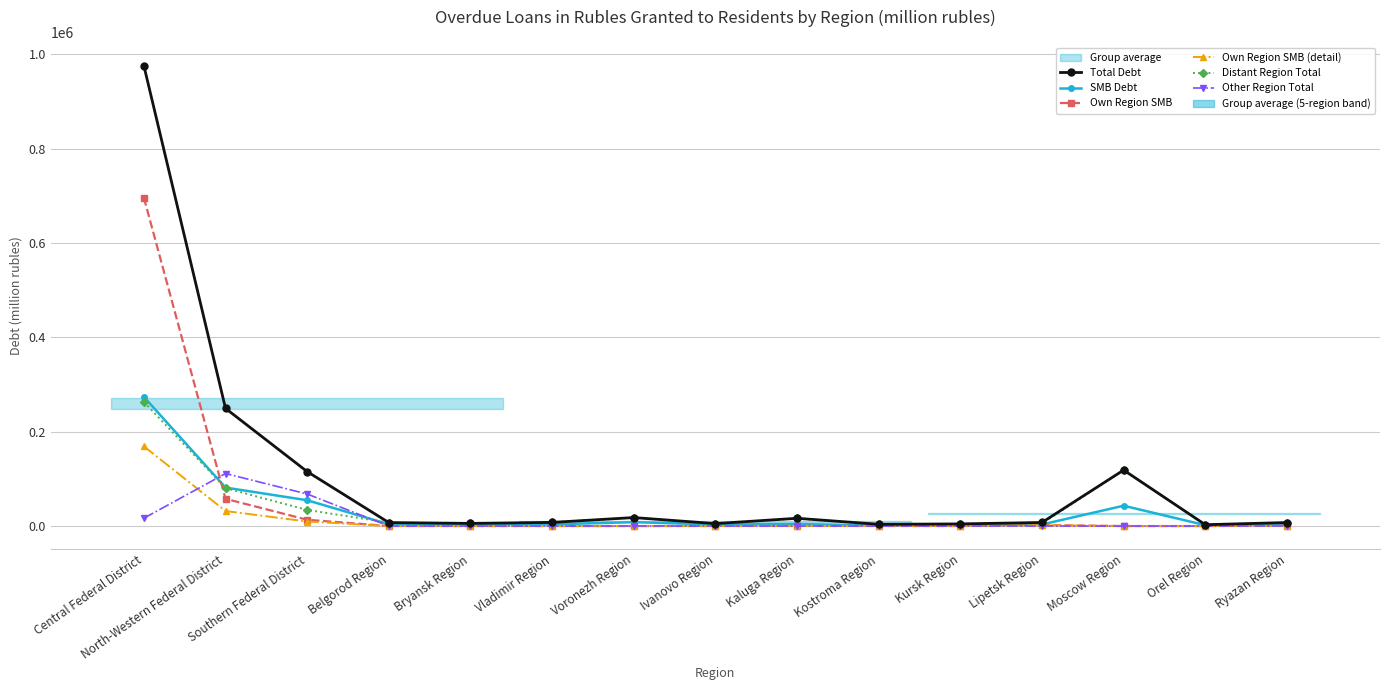

Which series has the largest total across all categories?

Total Debt